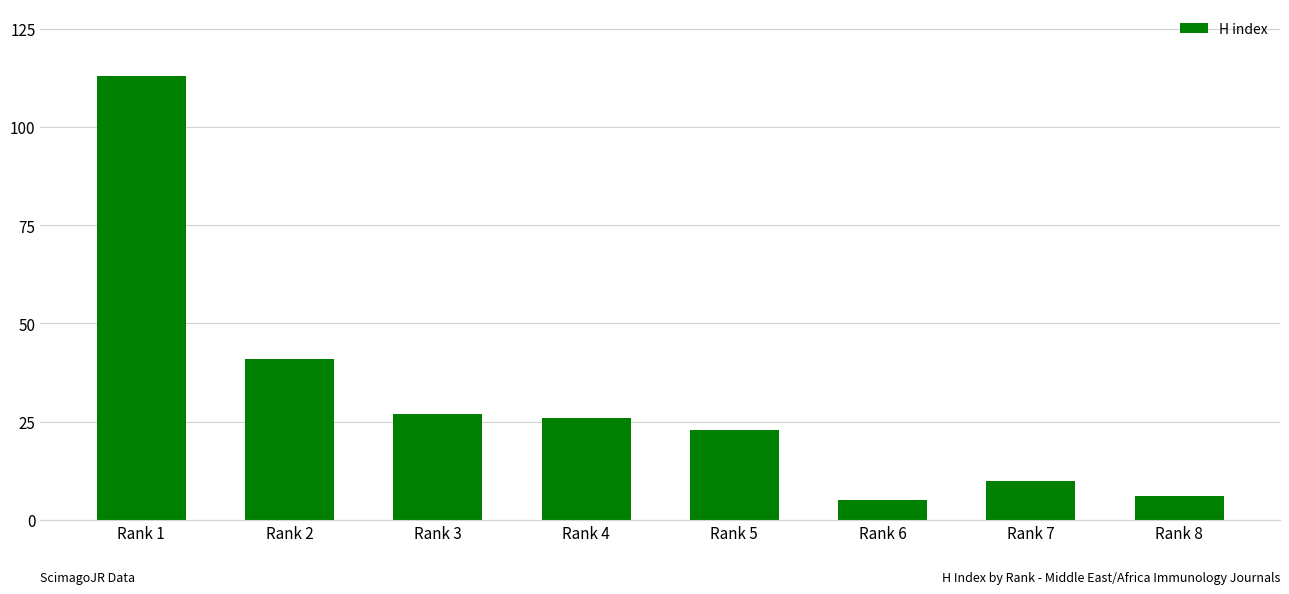

The value at Rank 7 is 10. True or false?

True